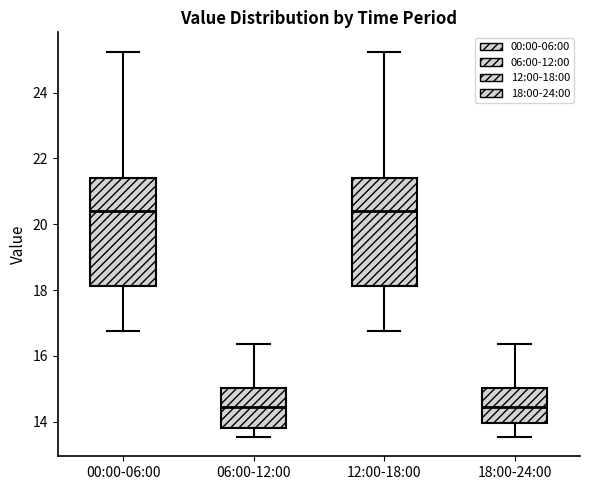

Reading left to right, transcribe this box plot: for each box, give where its median line is, the range the box spans, and where its two whiskers end, as read against the y-axis. The values are not printed on the chart, so give them approximately, as read against the axis.

00:00-06:00: median 20.4, box 18.2 to 21.4, whiskers 16.8 to 25.2
06:00-12:00: median 14.4, box 13.8 to 15.0, whiskers 13.6 to 16.4
12:00-18:00: median 20.4, box 18.2 to 21.4, whiskers 16.8 to 25.2
18:00-24:00: median 14.4, box 14.0 to 15.0, whiskers 13.6 to 16.4